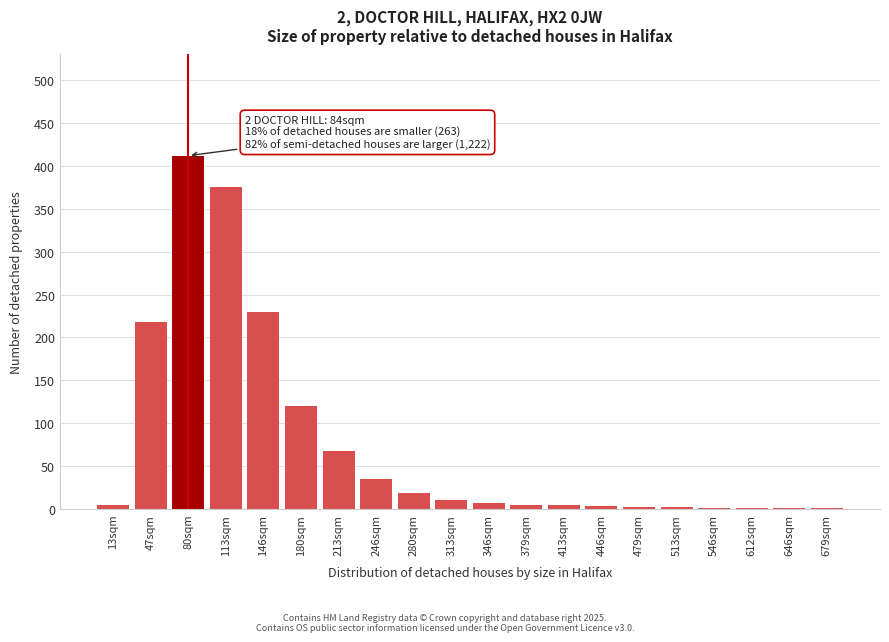

What is the sum of all values?

1518